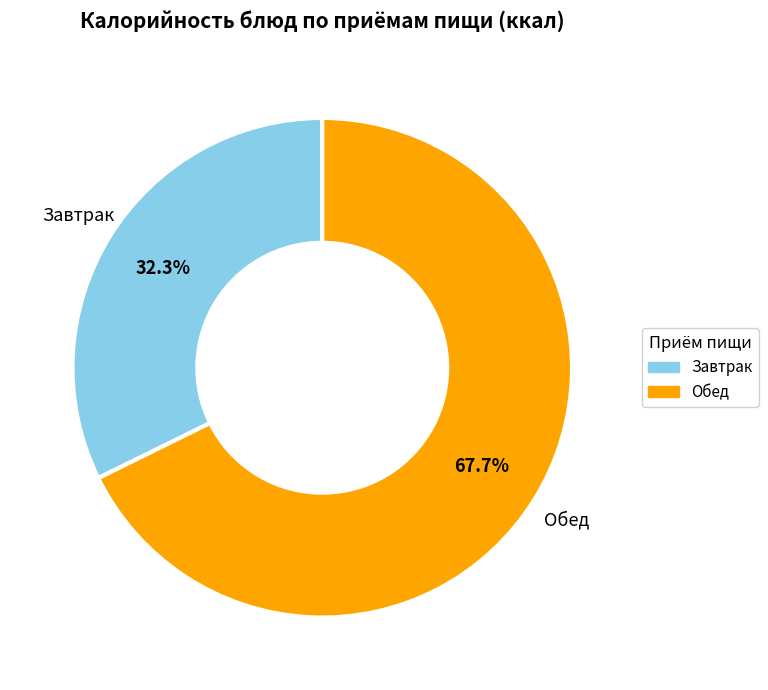

Is there any slice that represents more than half of the pie?

Yes